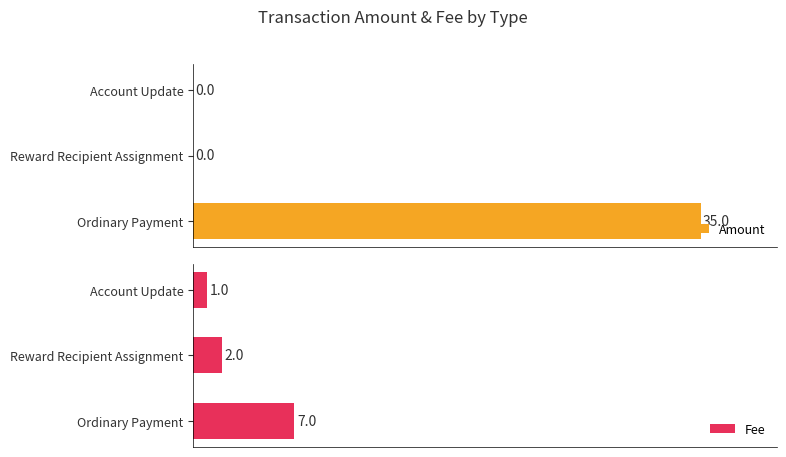

List the series in order of their overall mean, lowest first.

Fee, Amount